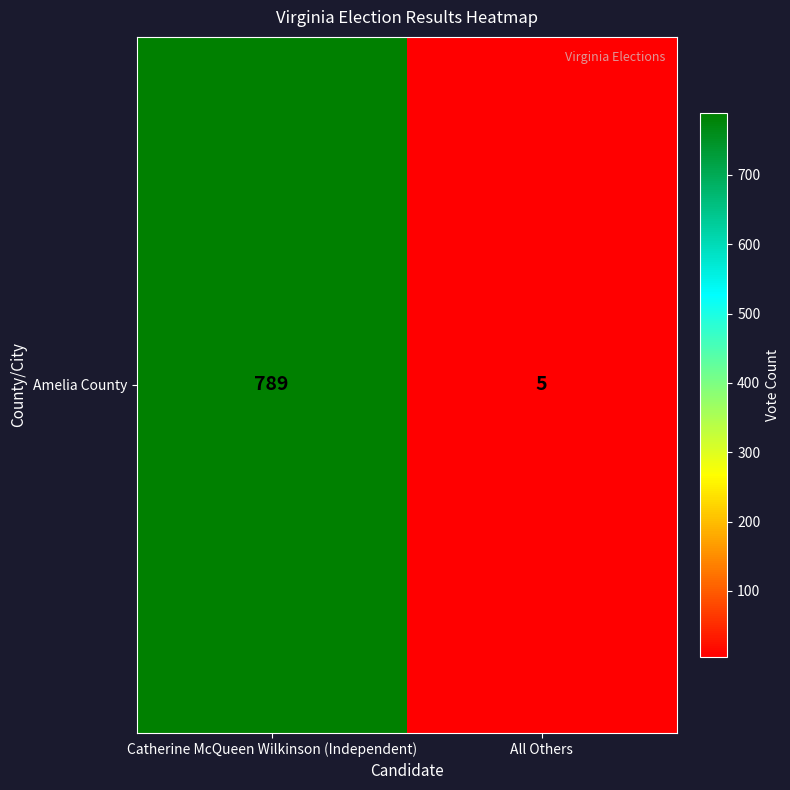

True or false: the data shows 1277 at Catherine McQueen Wilkinson (Independent).

False